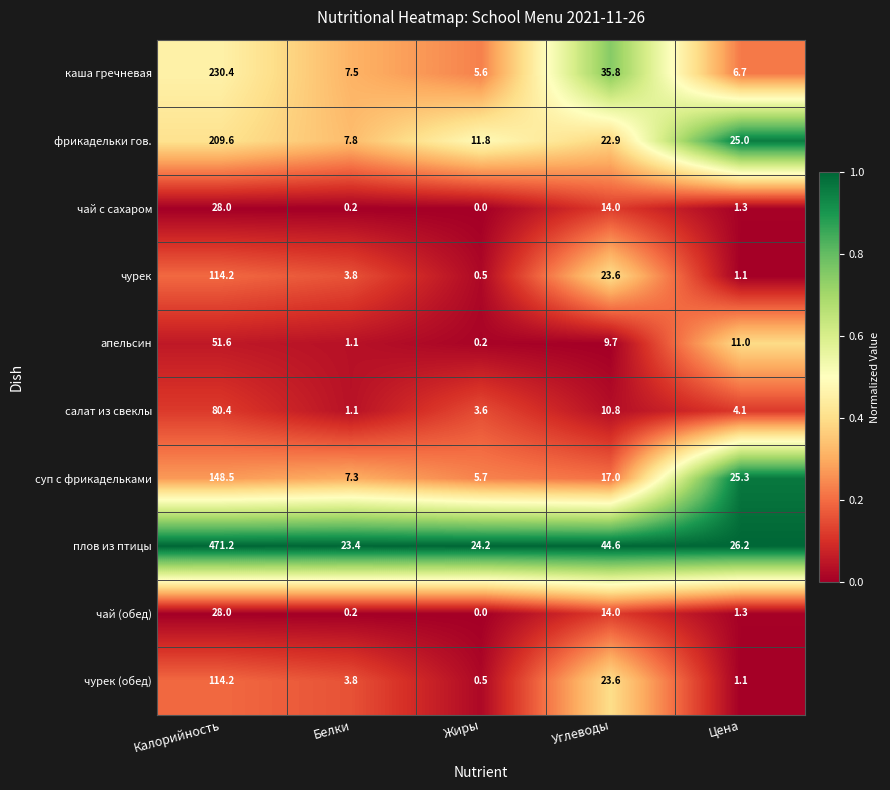

Which series has the widest spread of values?

плов из птицы